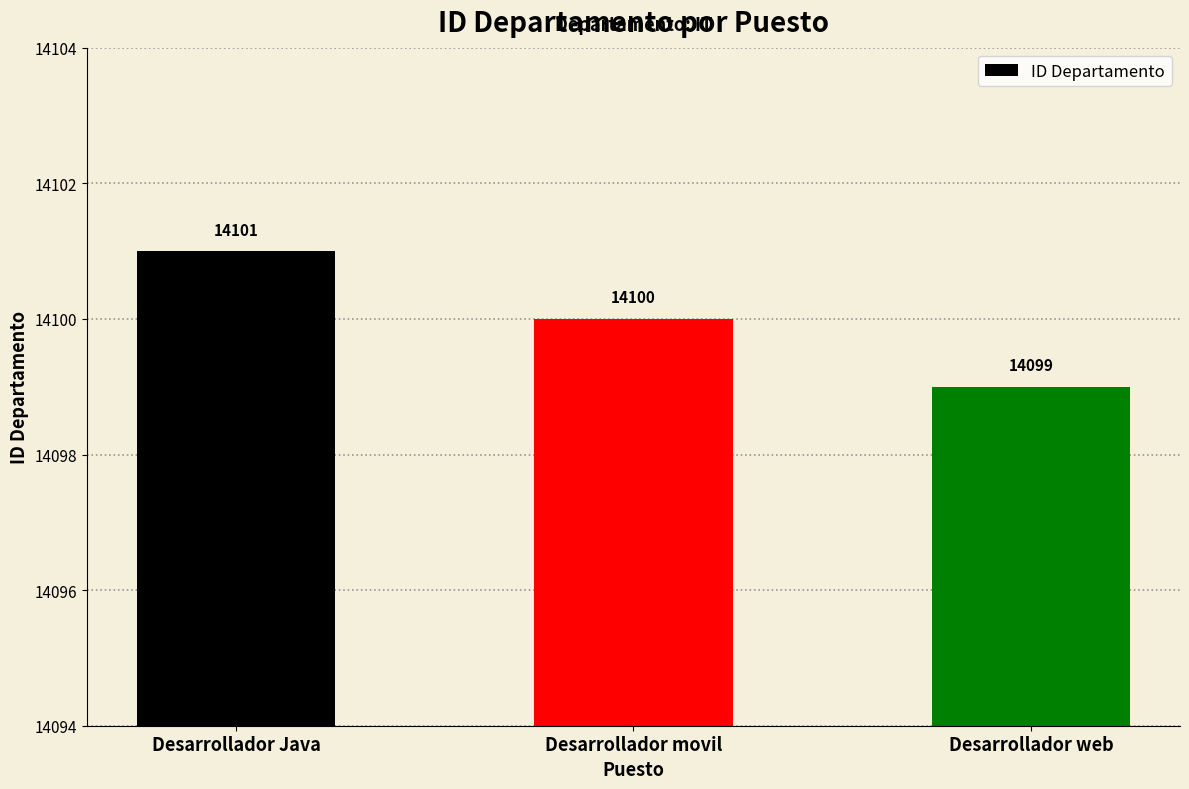

How many distinct data groups are displayed?

1